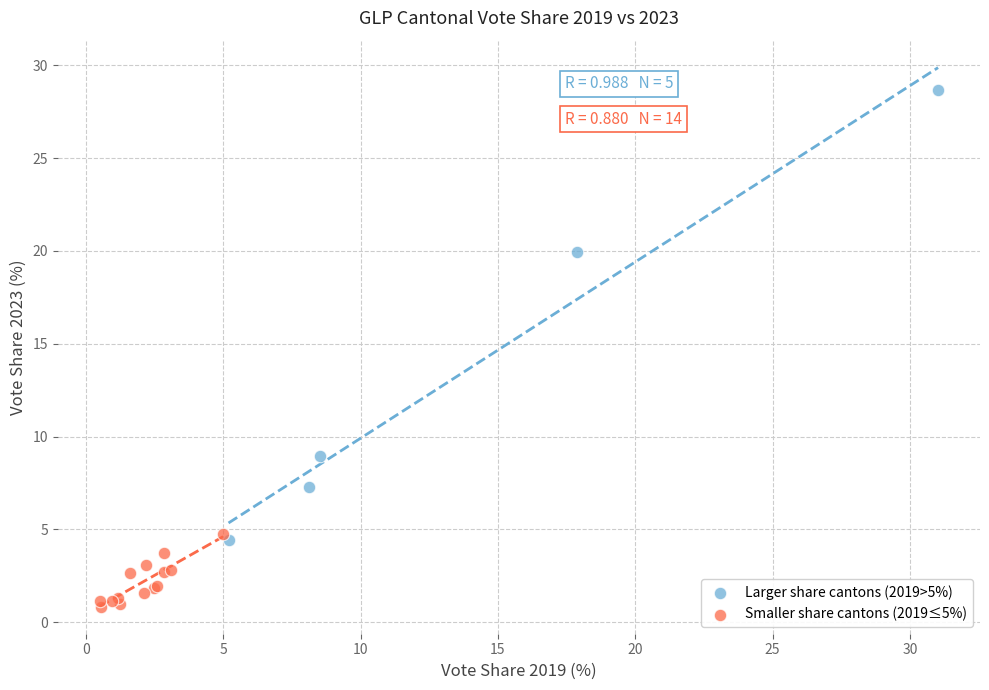

Which series reaches the minimum Y coordinate?

Smaller share cantons (2019≤5%)